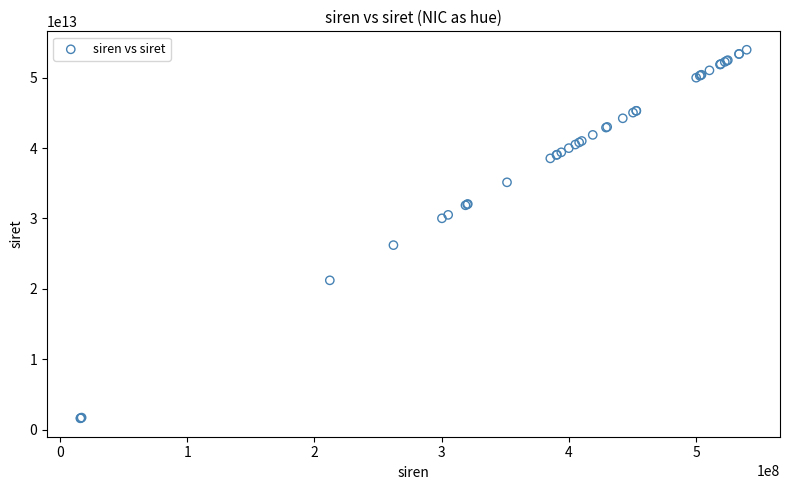

What Y value in the scatter plot is closest to 27788325700013?

26210710500013